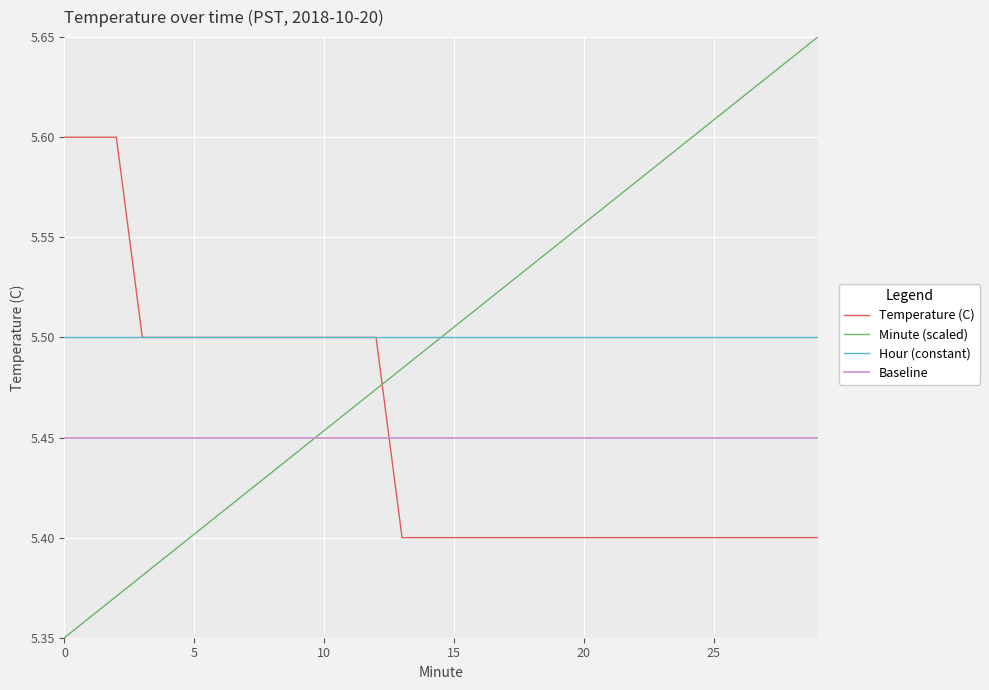

Rank the series by their maximum value, from lowest to highest.

Baseline, Hour (constant), Temperature (C), Minute (scaled)